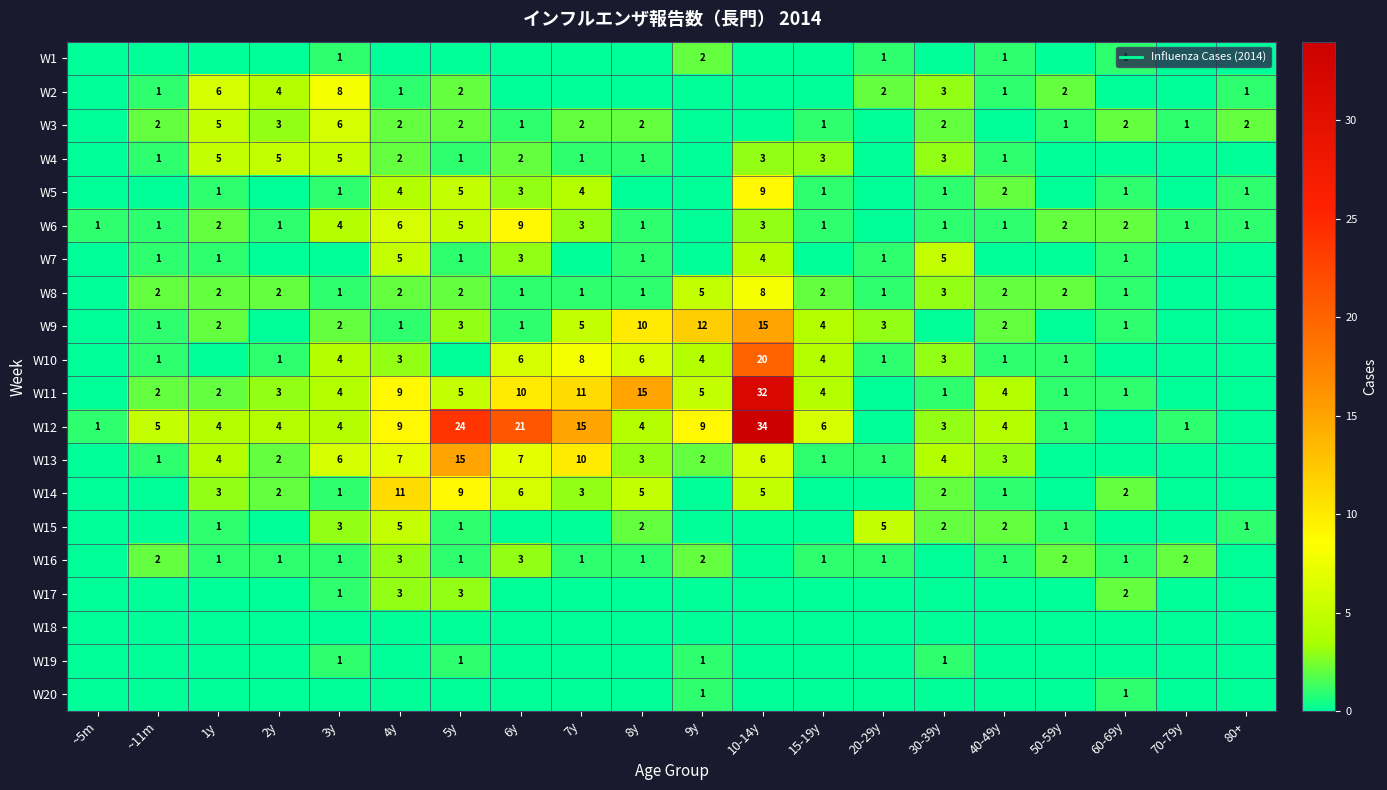

At how many categories does at least one series exceed 31?

1